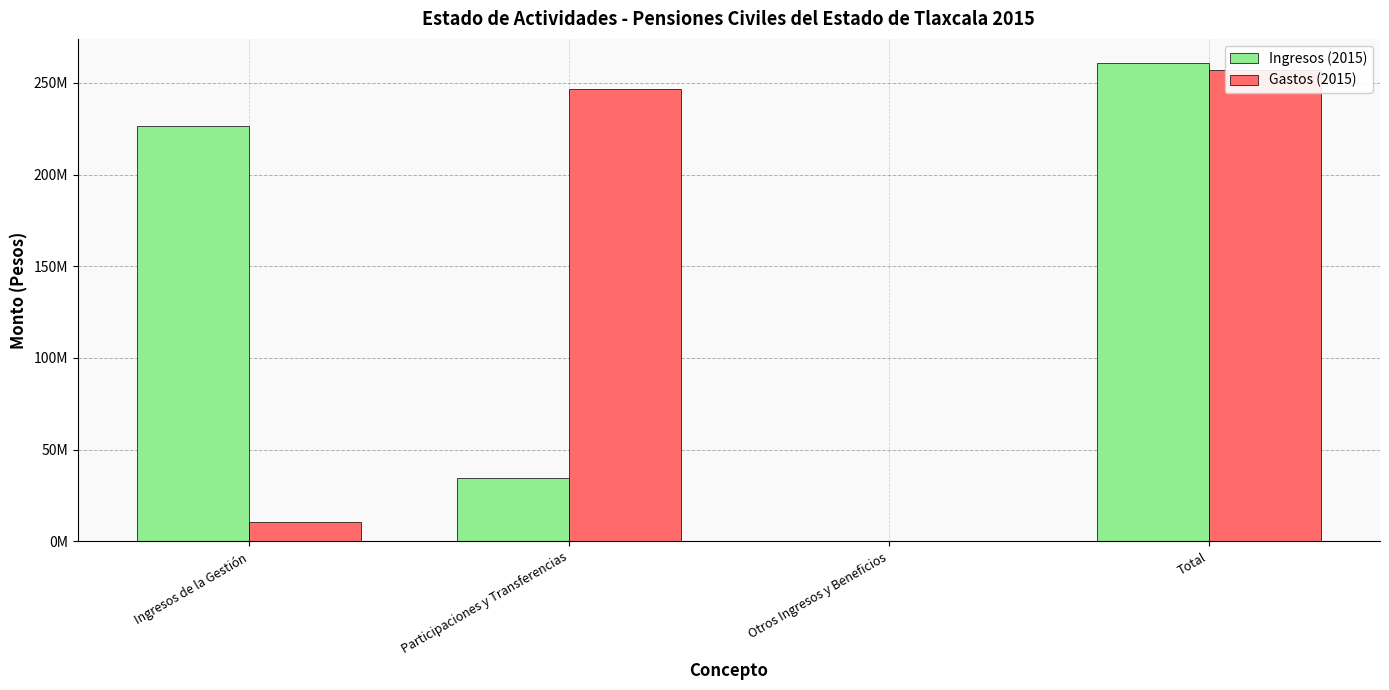

Are the bars grouped side by side (vs. stacked)?

Yes